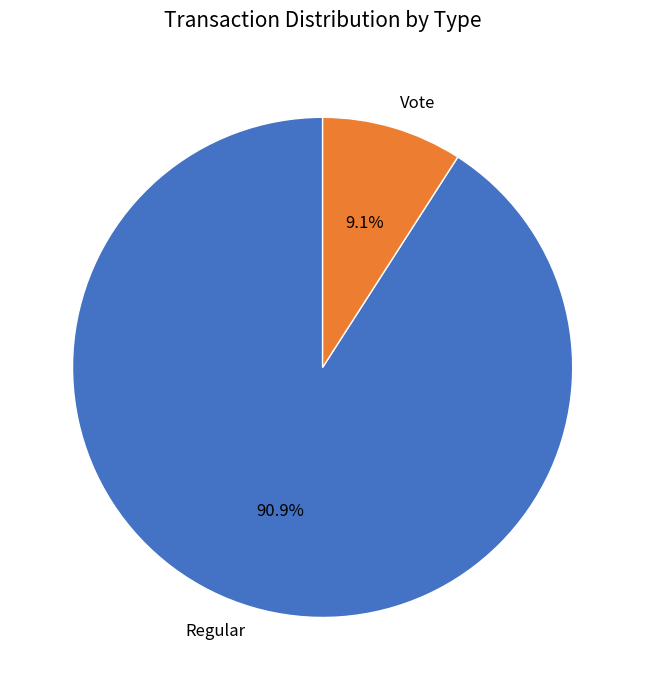

To the nearest percent, what is the combined percentage of Regular and Vote?

100%